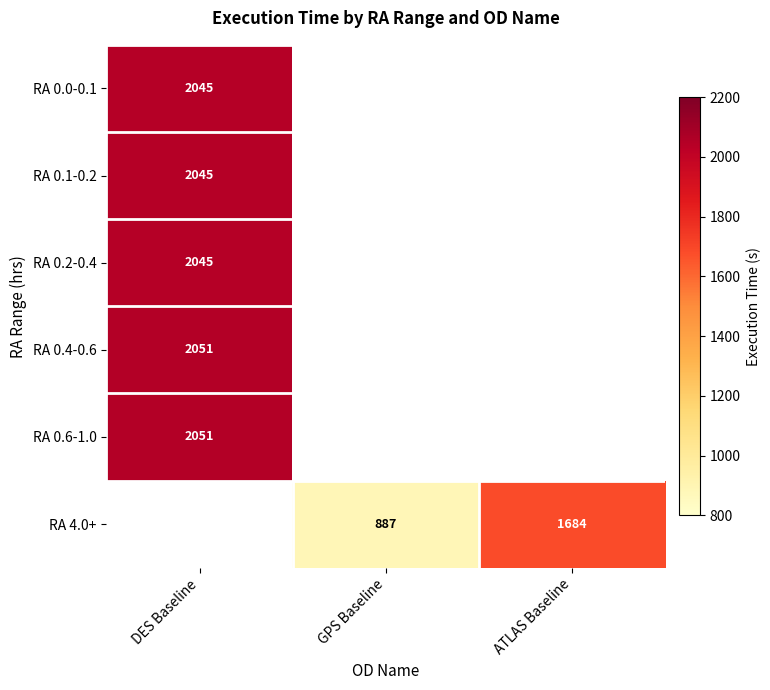

Which has a higher value, GPS Baseline or DES Baseline?

DES Baseline